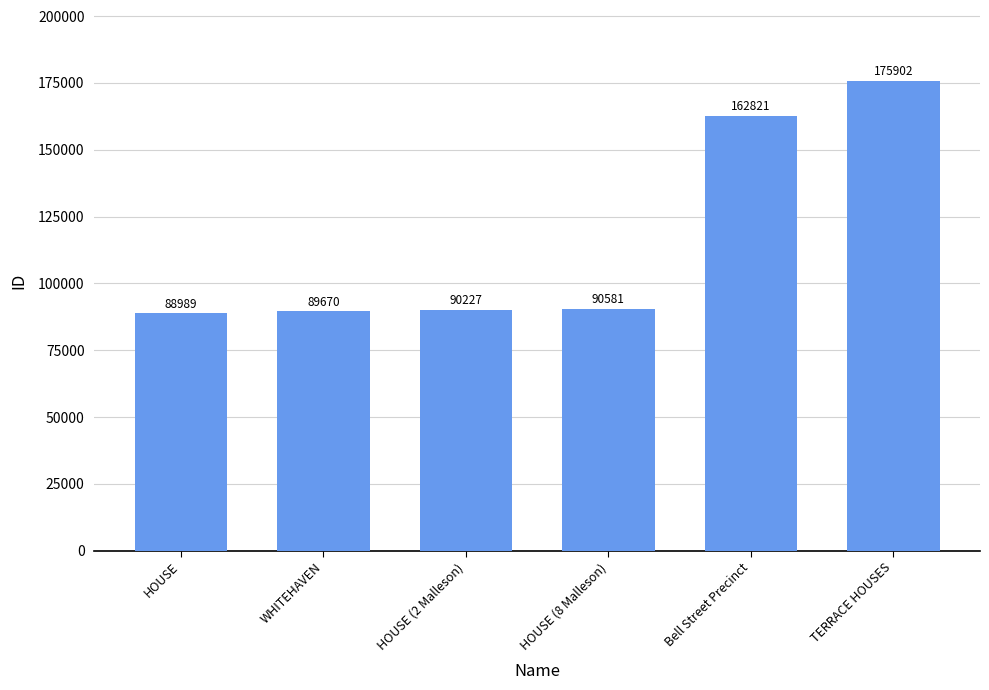

What is the maximum value shown in the chart?

175902